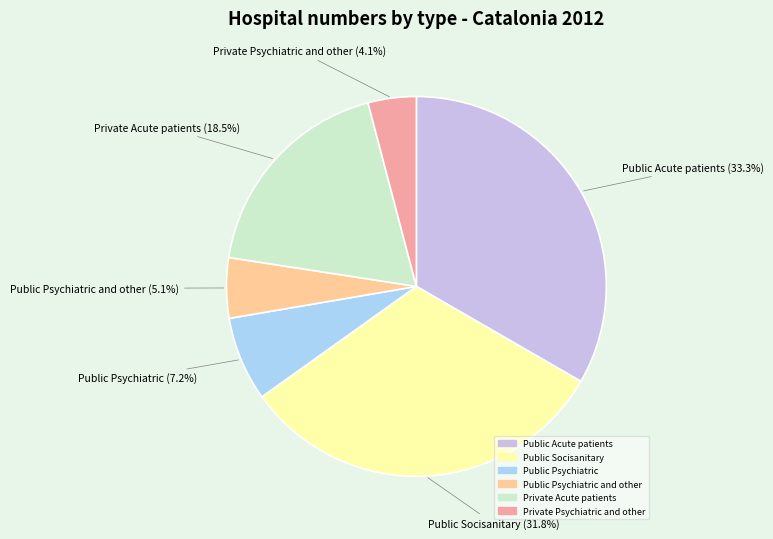

How many segments does this pie chart have?

6